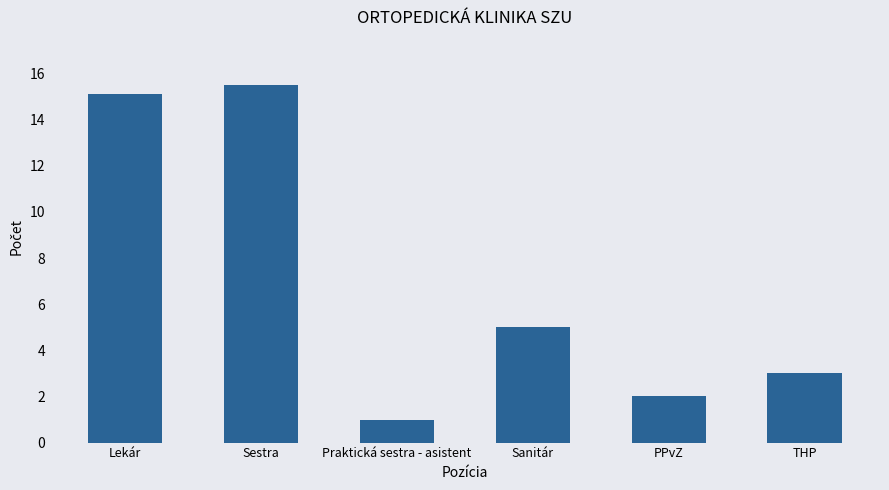

The value at Praktická sestra - asistent is 1.0. True or false?

True